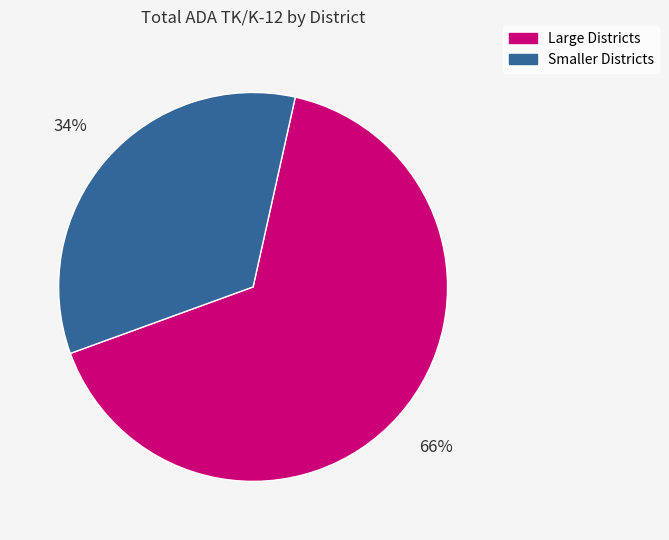

How many slices are in this pie chart?

2